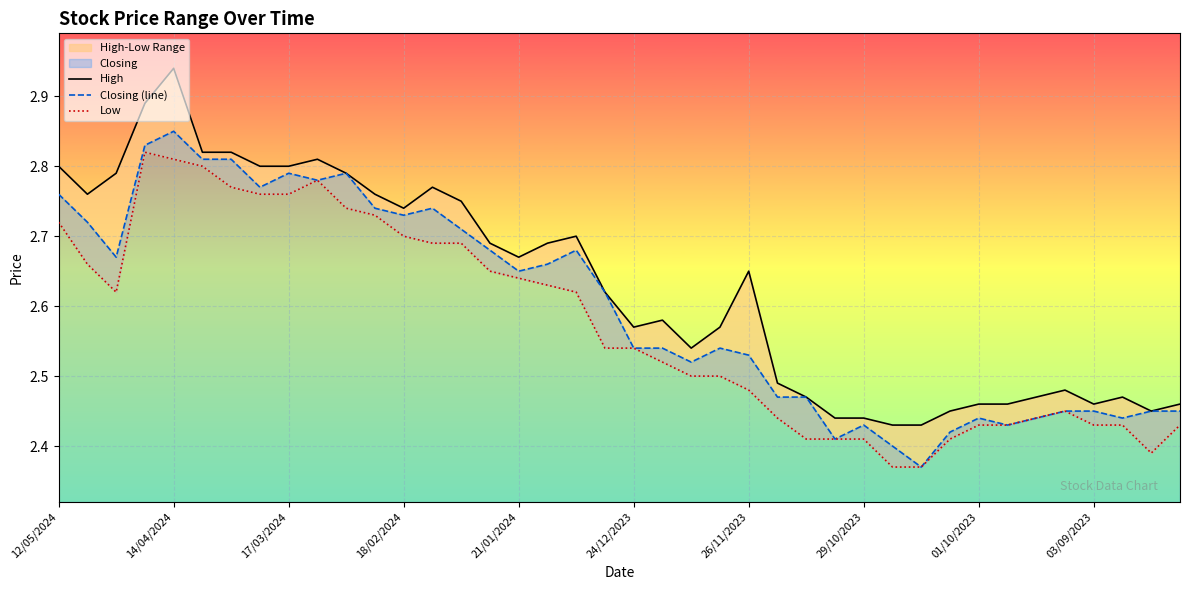

True or false: High and Low intersect in this chart.

False